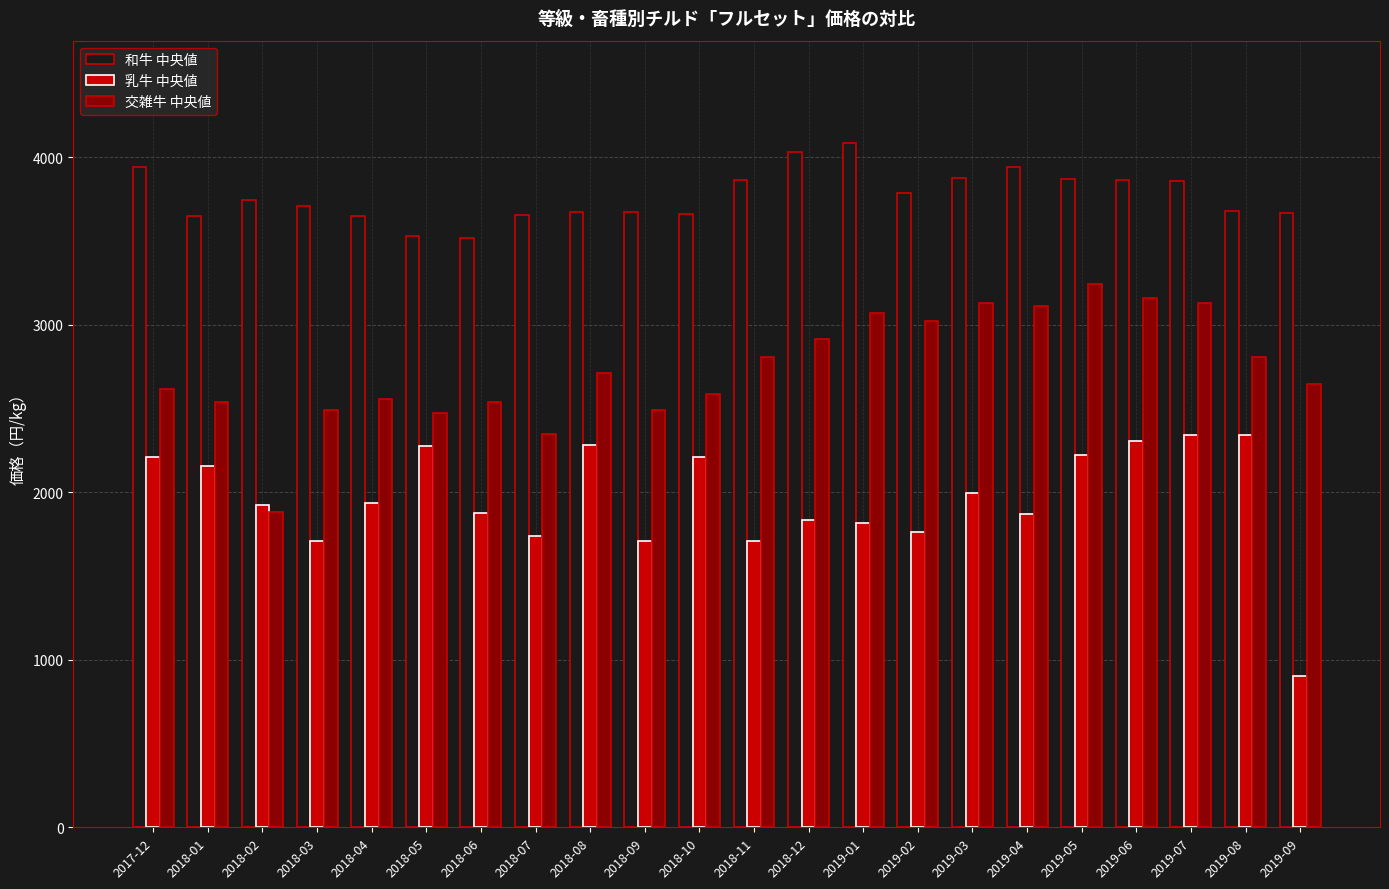

Which category has the lowest value across all series?

2019-09